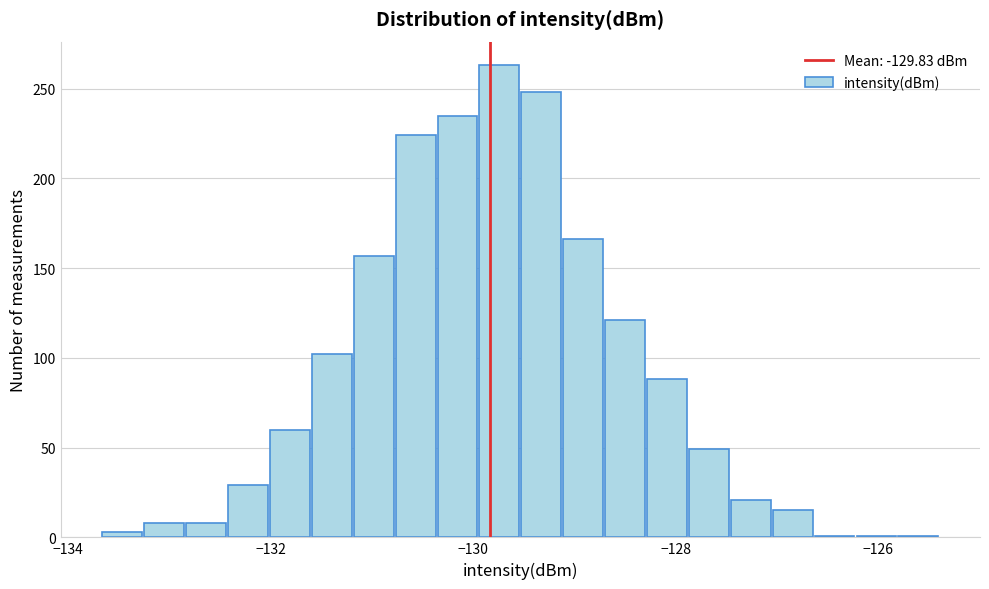

Read against the x-axis, roughly where is the centre of the tallest bar?

-129.8